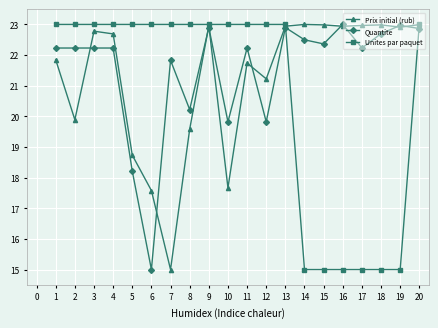

What is the value of the Unites par paquet point at the 11th from the left?

23.0